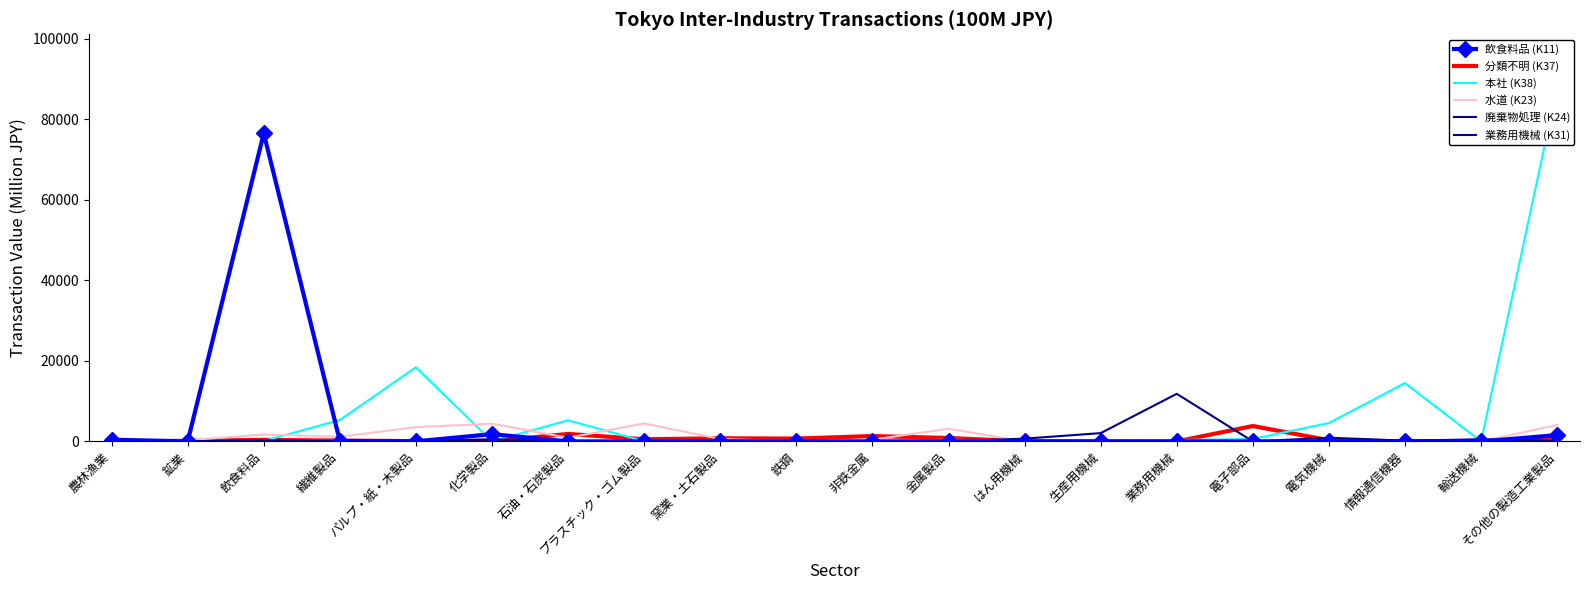

What is the sum of the 分類不明 (K37) values at 飲食料品 and 生産用機械?

375